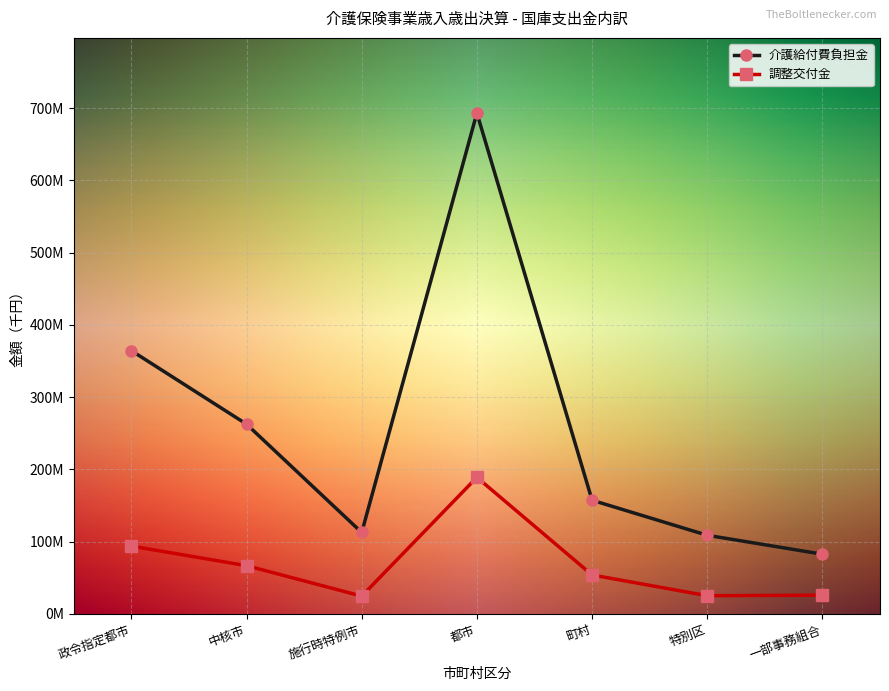

Reading left to right, what are all the values shown in this chart?

介護給付費負担金: 政令指定都市=364336081	中核市=262572584	施行時特例市=112636970	都市=693293755	町村=157294044	特別区=108779167	一部事務組合=82576305
調整交付金: 政令指定都市=93768277	中核市=66703127	施行時特例市=24561990	都市=188971207	町村=53840431	特別区=25106362	一部事務組合=25885944